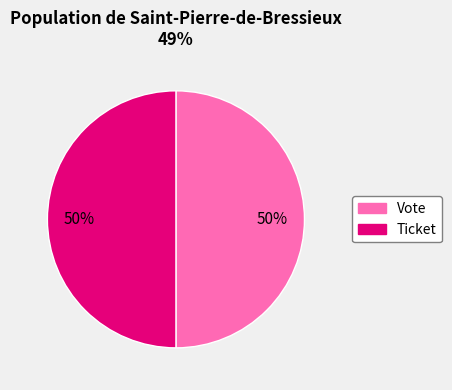

To the nearest percent, what is the combined percentage of Ticket and Vote?

100%